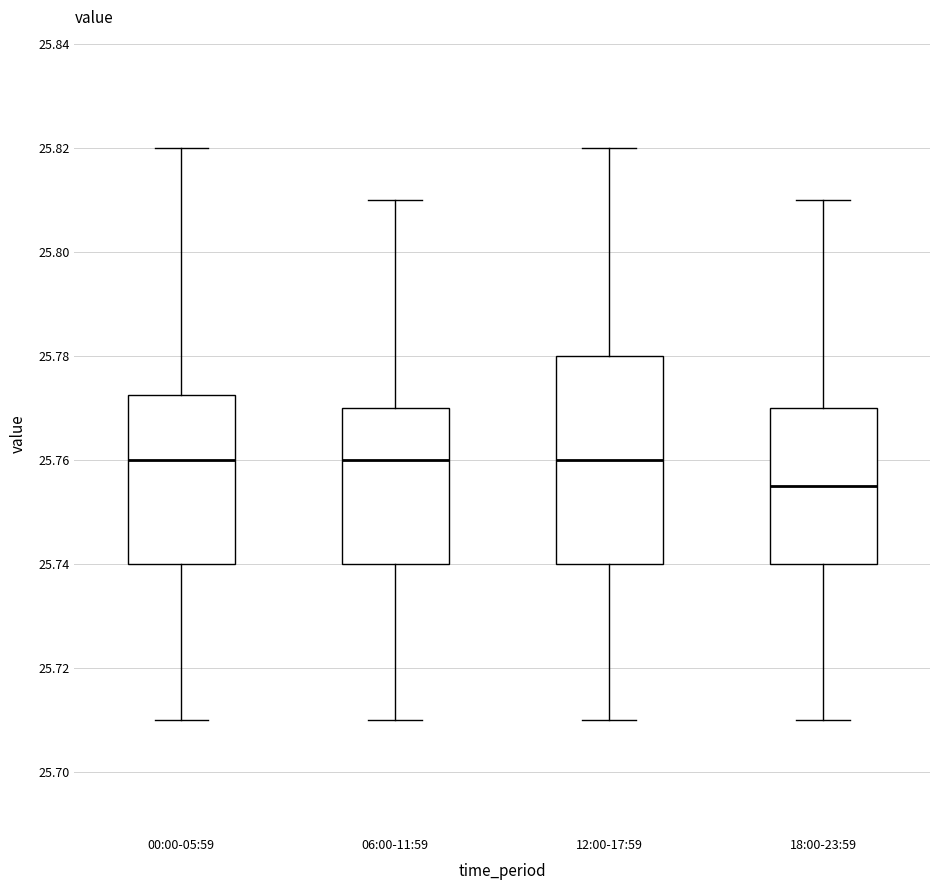

Comparing the boxes themselves (not the whiskers), which one is the tallest?

12:00-17:59